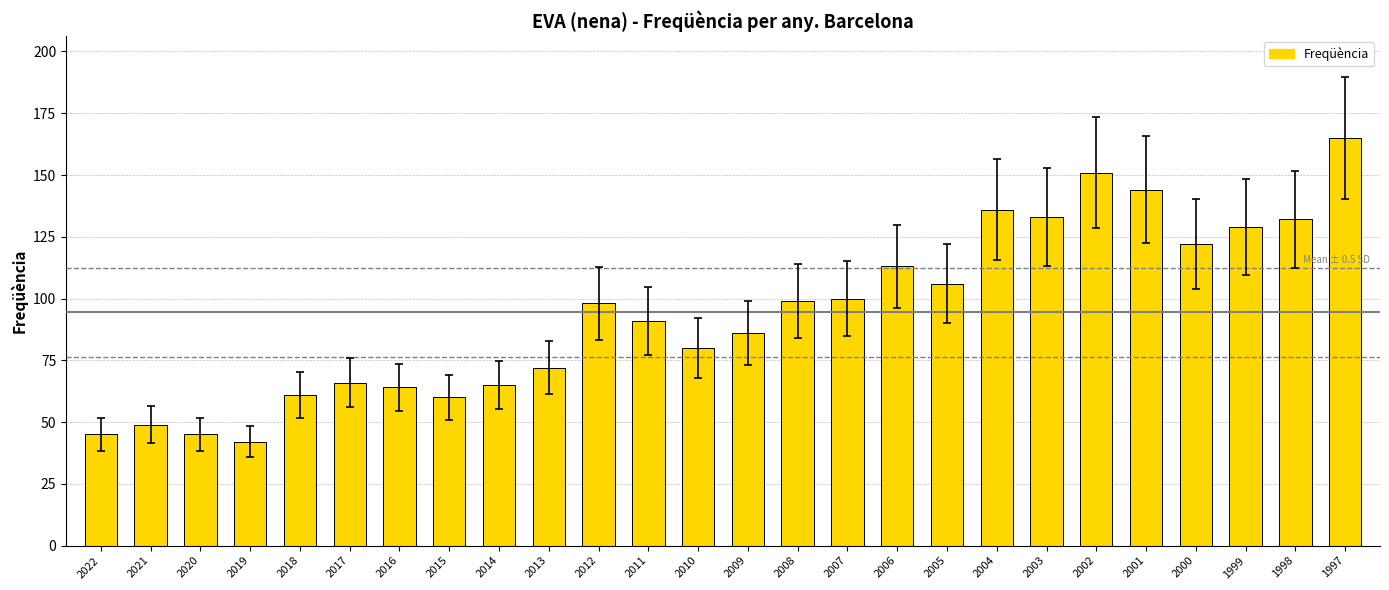

True or false: the data shows 64 at 1997.

False